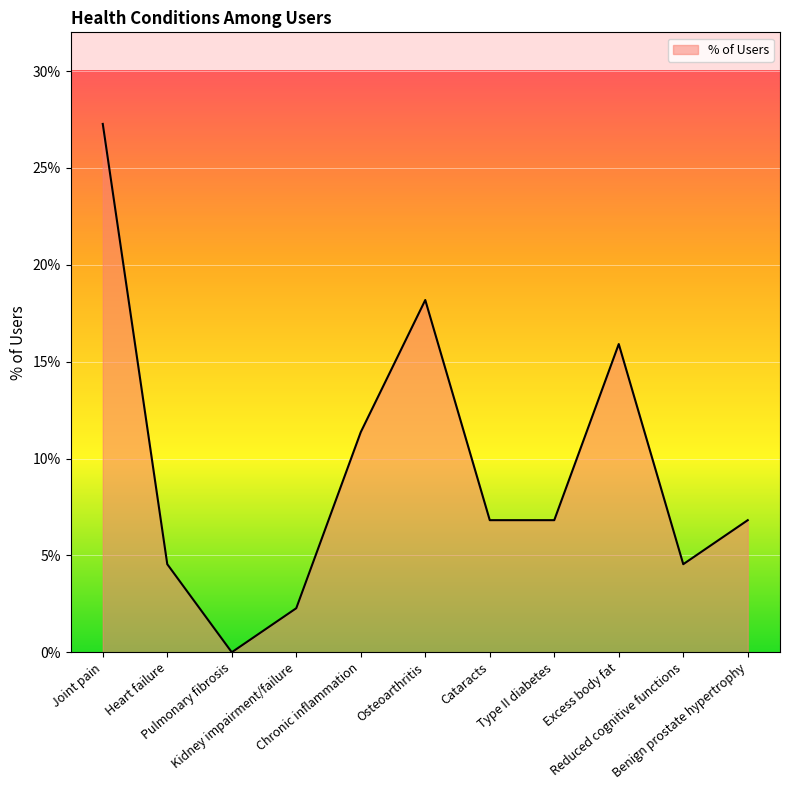

List the labels in order of value, largest first.

Joint pain, Osteoarthritis, Excess body fat, Chronic inflammation, Cataracts, Type II diabetes, Benign prostate hypertrophy, Heart failure, Reduced cognitive functions, Kidney impairment/failure, Pulmonary fibrosis